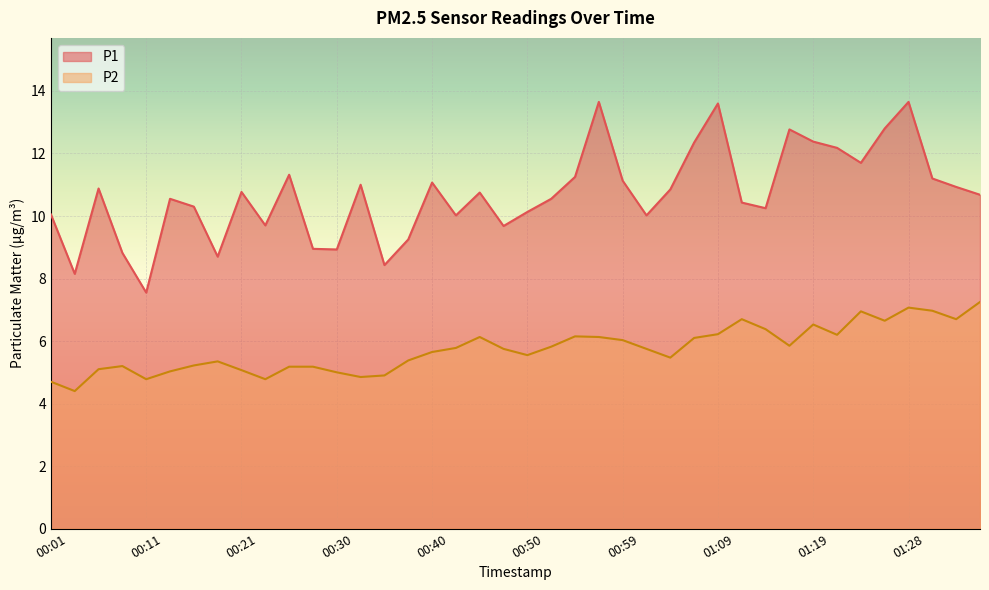

List the labels in order of P2 value, smallest first.

00:04, 00:01, 00:11, 00:23, 00:33, 00:35, 00:30, 00:13, 00:21, 00:06, 00:25, 00:28, 00:08, 00:16, 00:18, 00:37, 01:04, 00:50, 00:40, 00:47, 01:02, 00:42, 00:52, 01:16, 00:59, 01:07, 00:45, 00:57, 00:54, 01:21, 01:09, 01:14, 01:19, 01:26, 01:11, 01:33, 01:24, 01:31, 01:28, 01:36